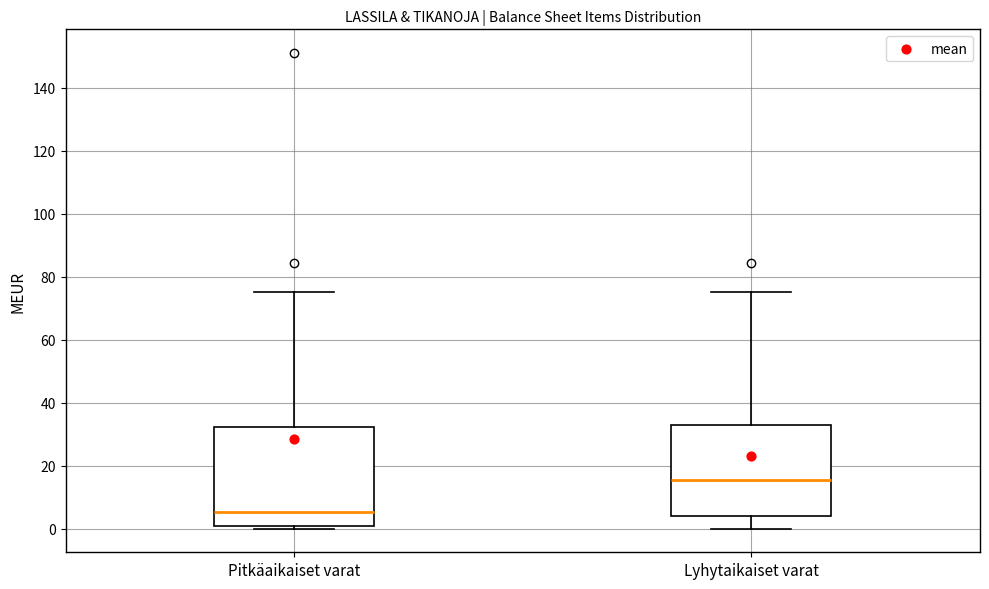

Where does the lower whisker of the box for Lyhytaikaiset varat end on the y-axis? The values are not printed on the chart, so give them approximately, as read against the axis.

0